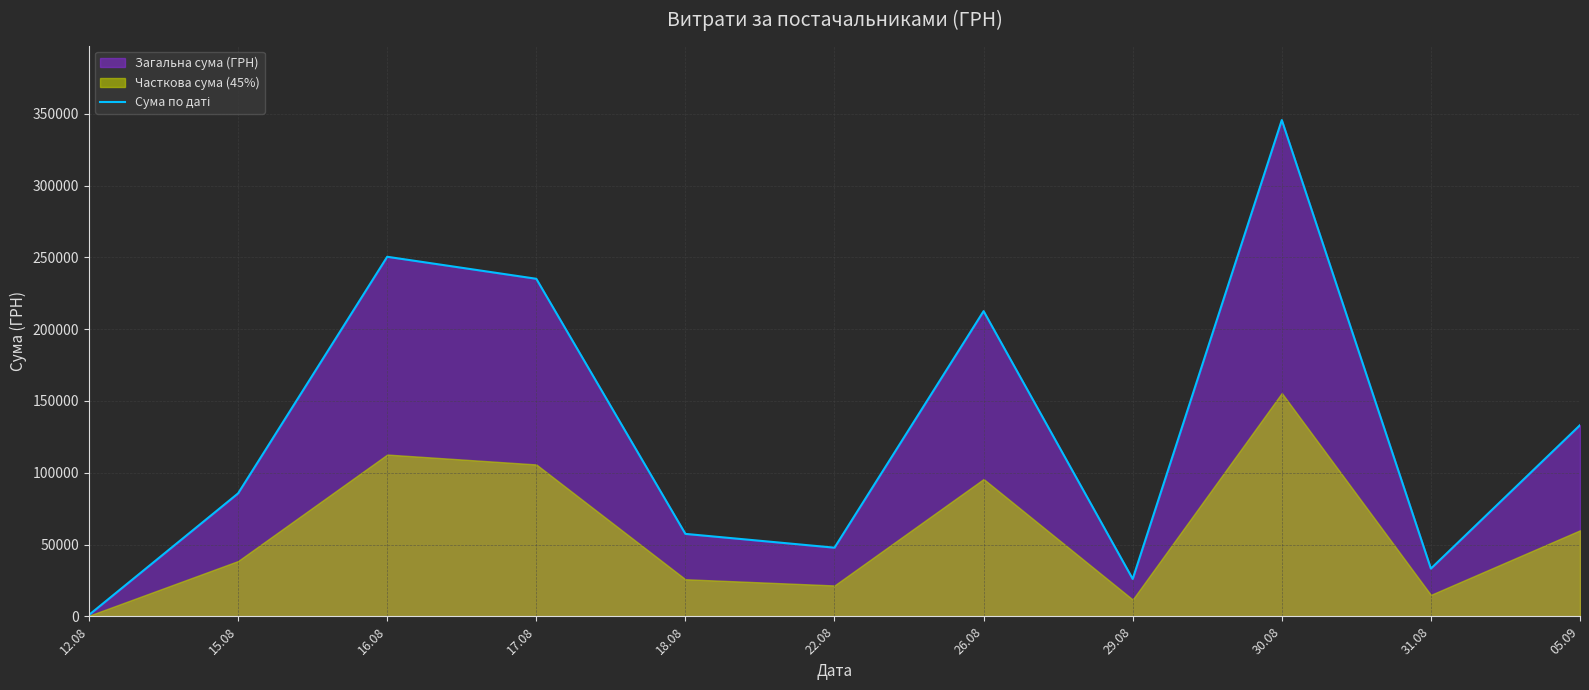

At which category does the chart reach its peak across all series?

30.08